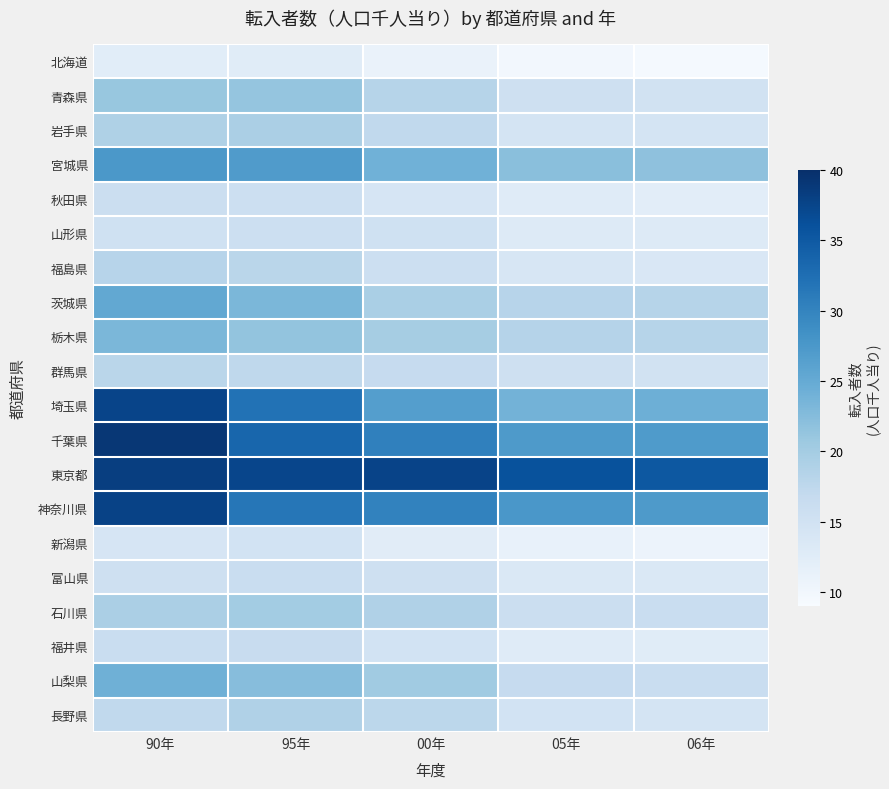

How many categories are shown in the chart?

5